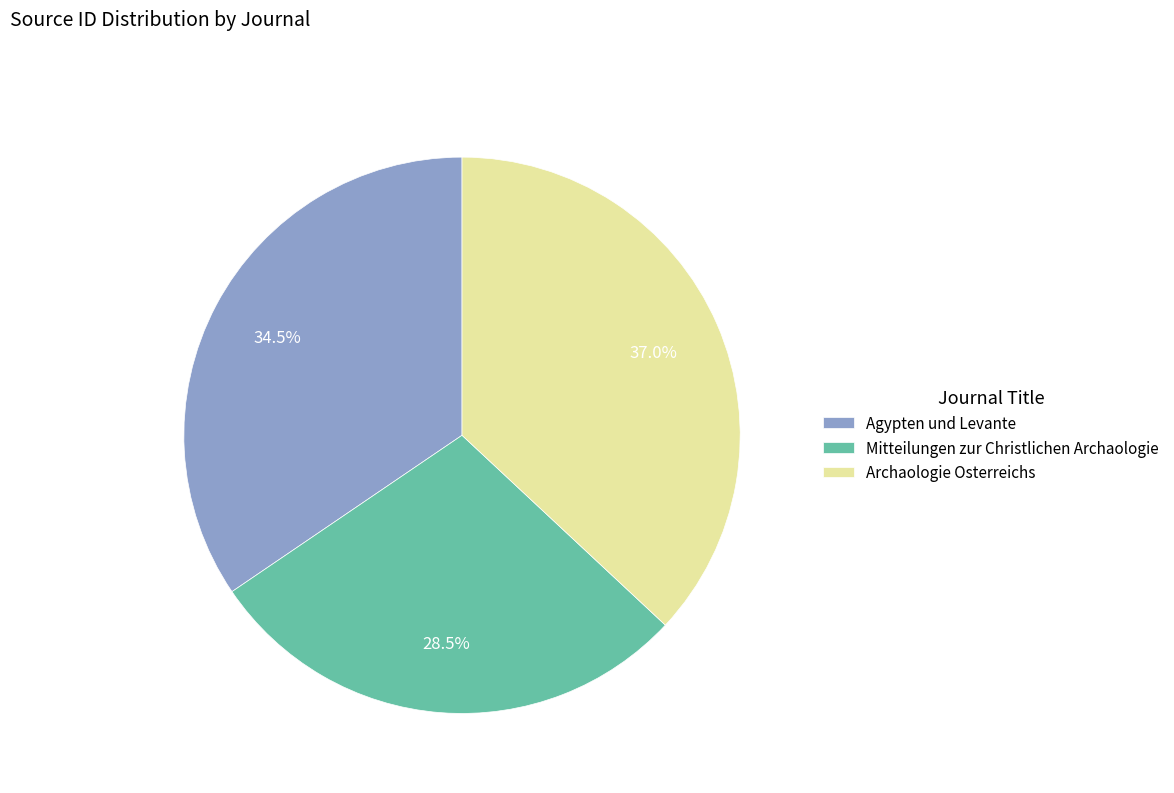

Count the number of slices in the pie.

3